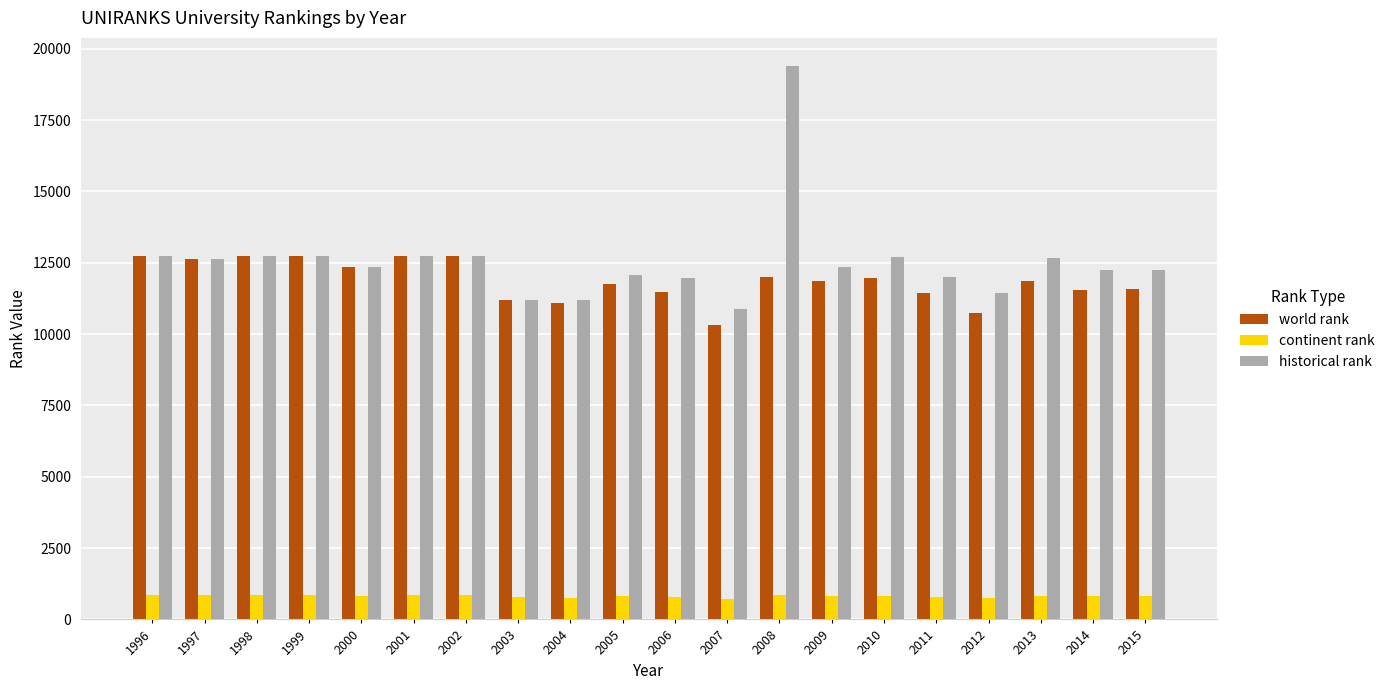

What is the average value of the historical rank series?

12549